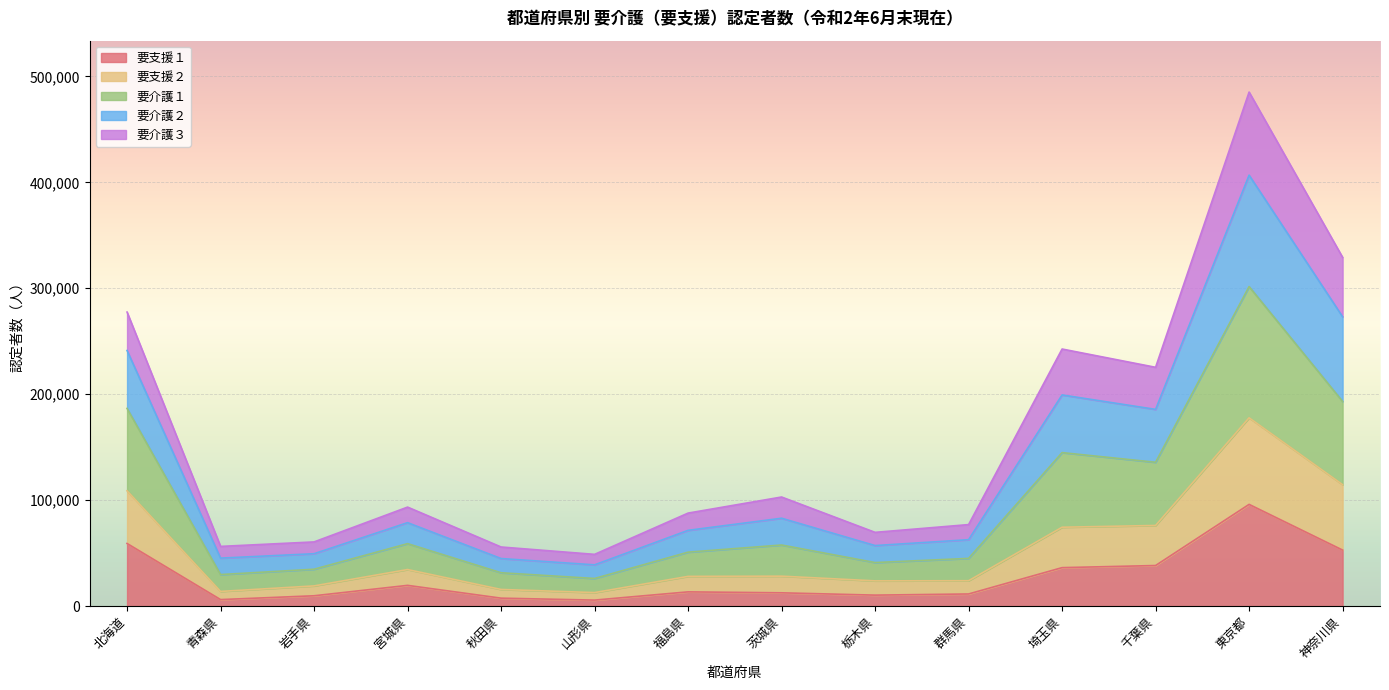

At which category is the sum across all series the highest?

東京都